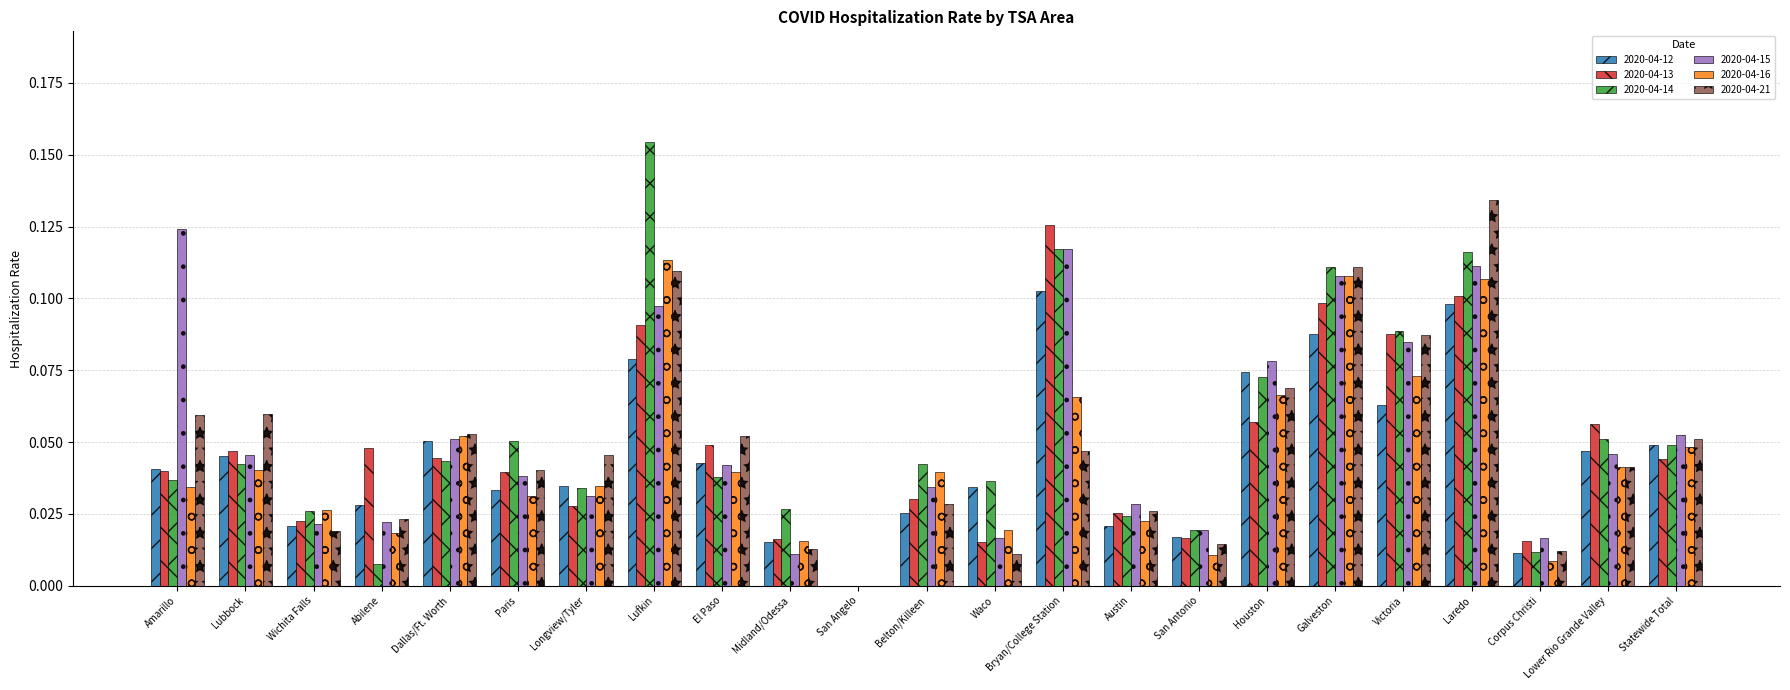

Which series changed the most between Abilene and El Paso?

2020-04-14